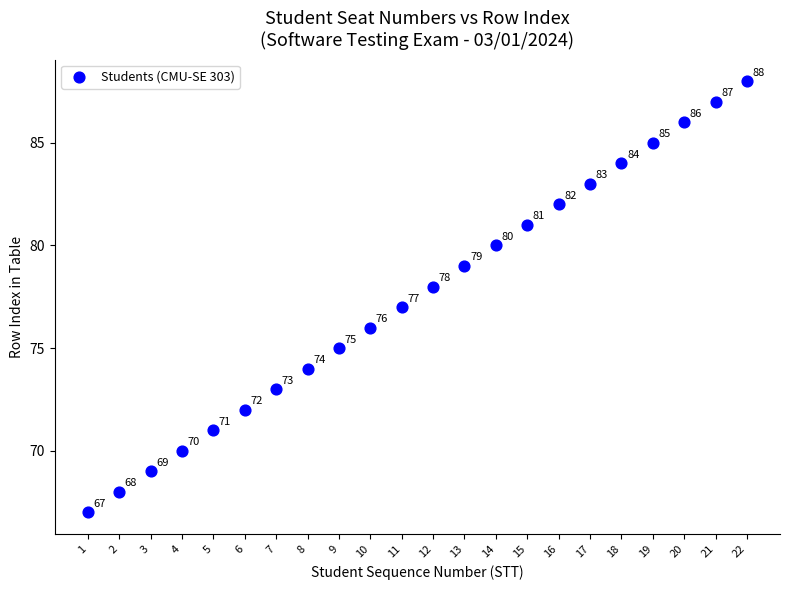

What Y value in the scatter plot is closest to 77?

77